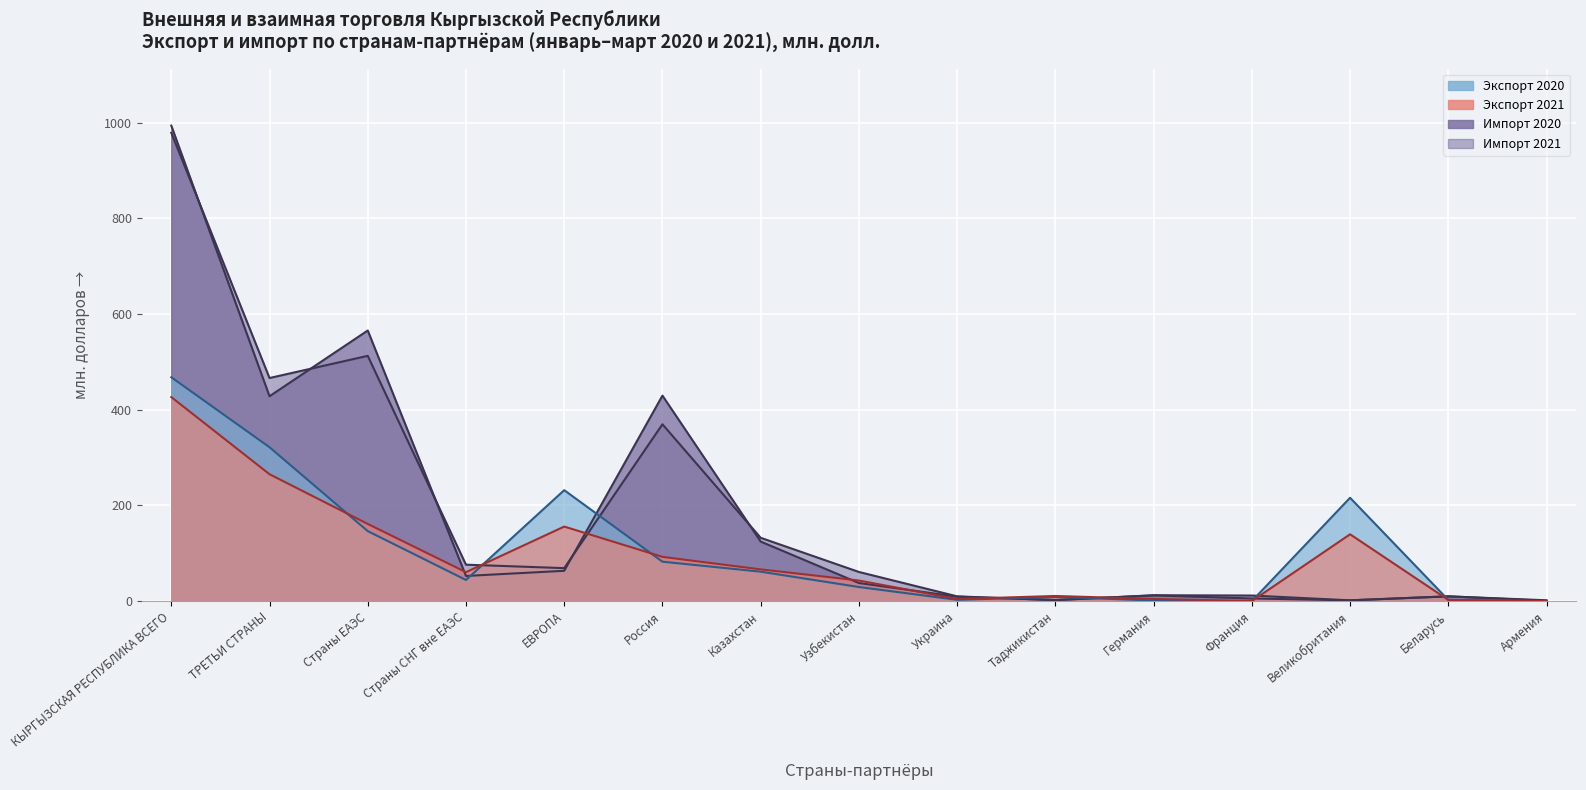

How many categories are shown in the chart?

15